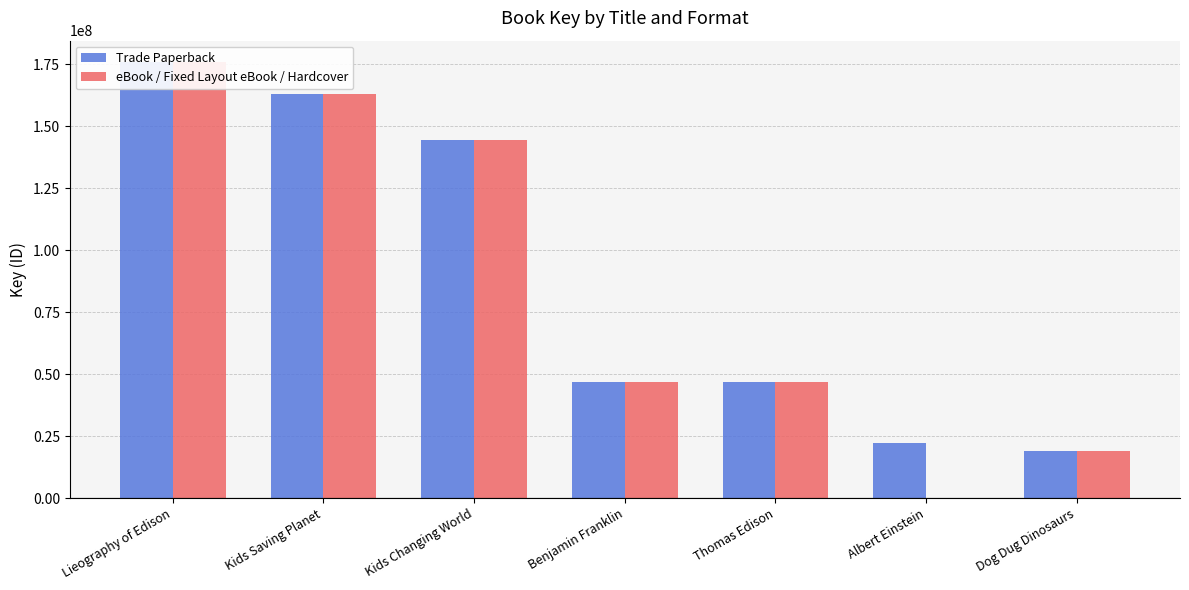

What value does the eBook / Fixed Layout eBook / Hardcover series have at Dog Dug Dinosaurs?

19137927